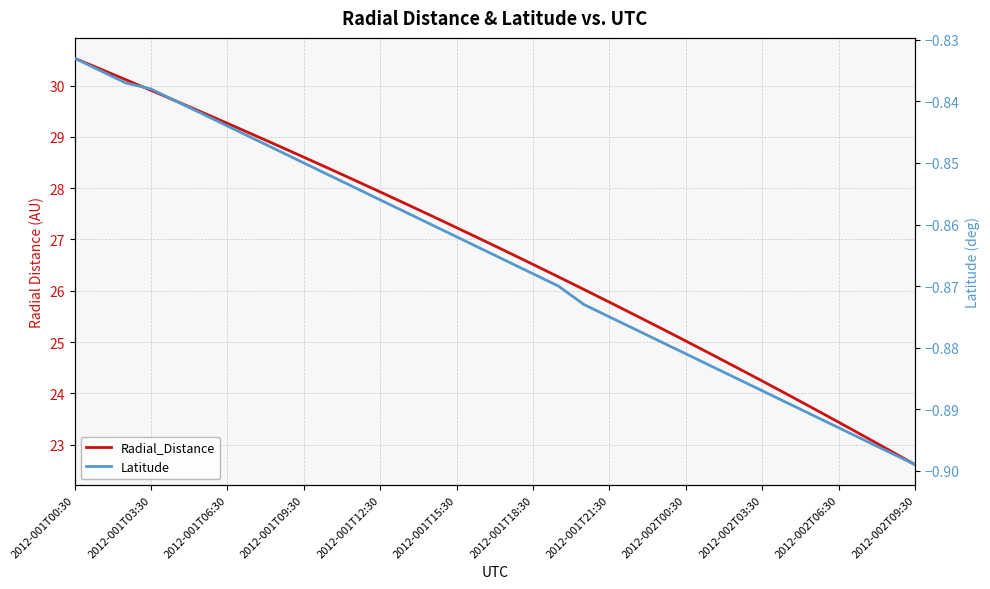

Does the chart display data point markers on the line(s)?

No